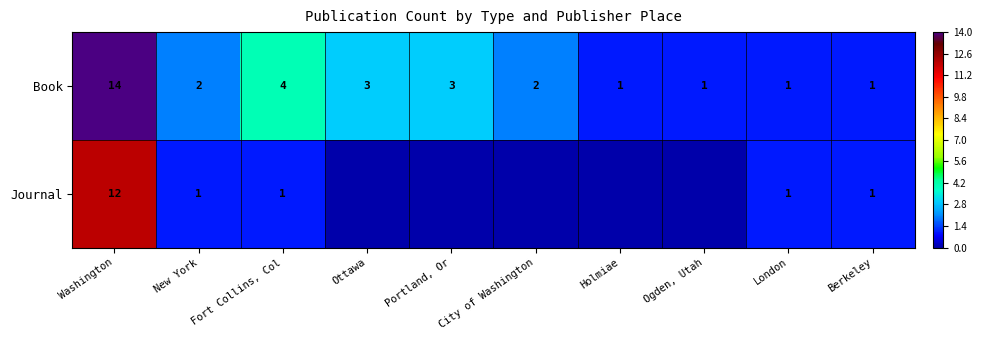

Is it true that Journal equals 0 at Fort Collins, Col?

False